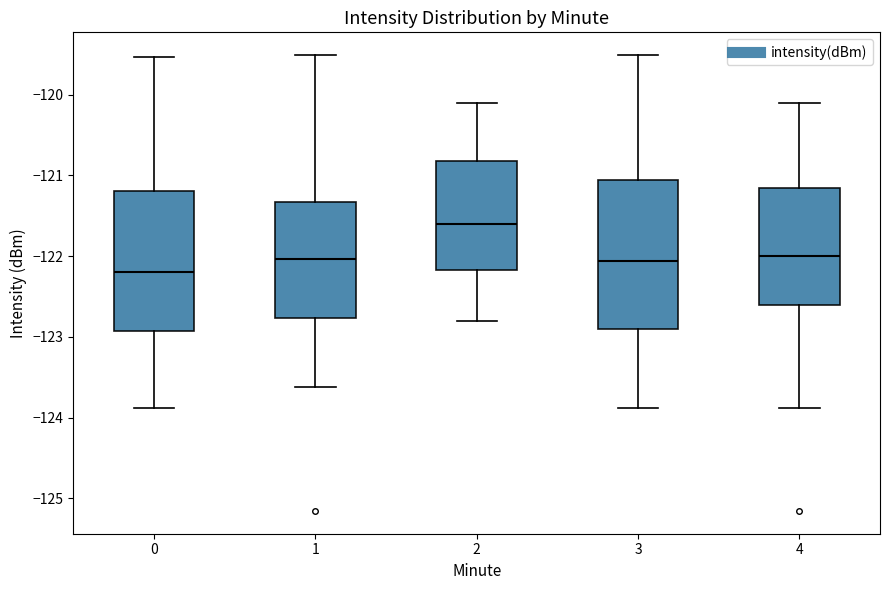

Where does the median line of the box at x = 1 sit on the y-axis? The values are not printed on the chart, so give them approximately, as read against the axis.

-122.0